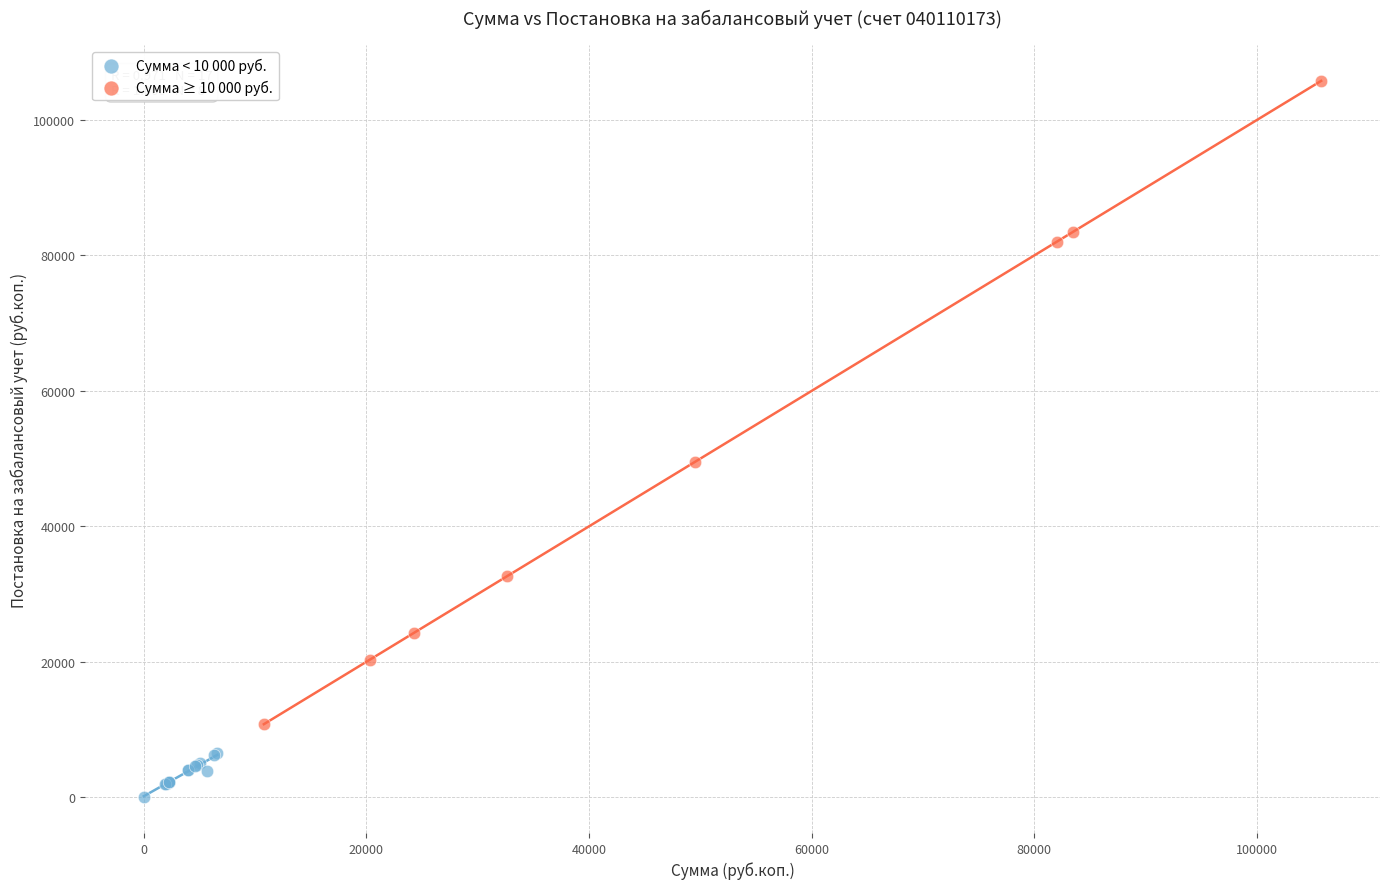

Which series contains the lowest Y value?

Сумма < 10 000 руб.